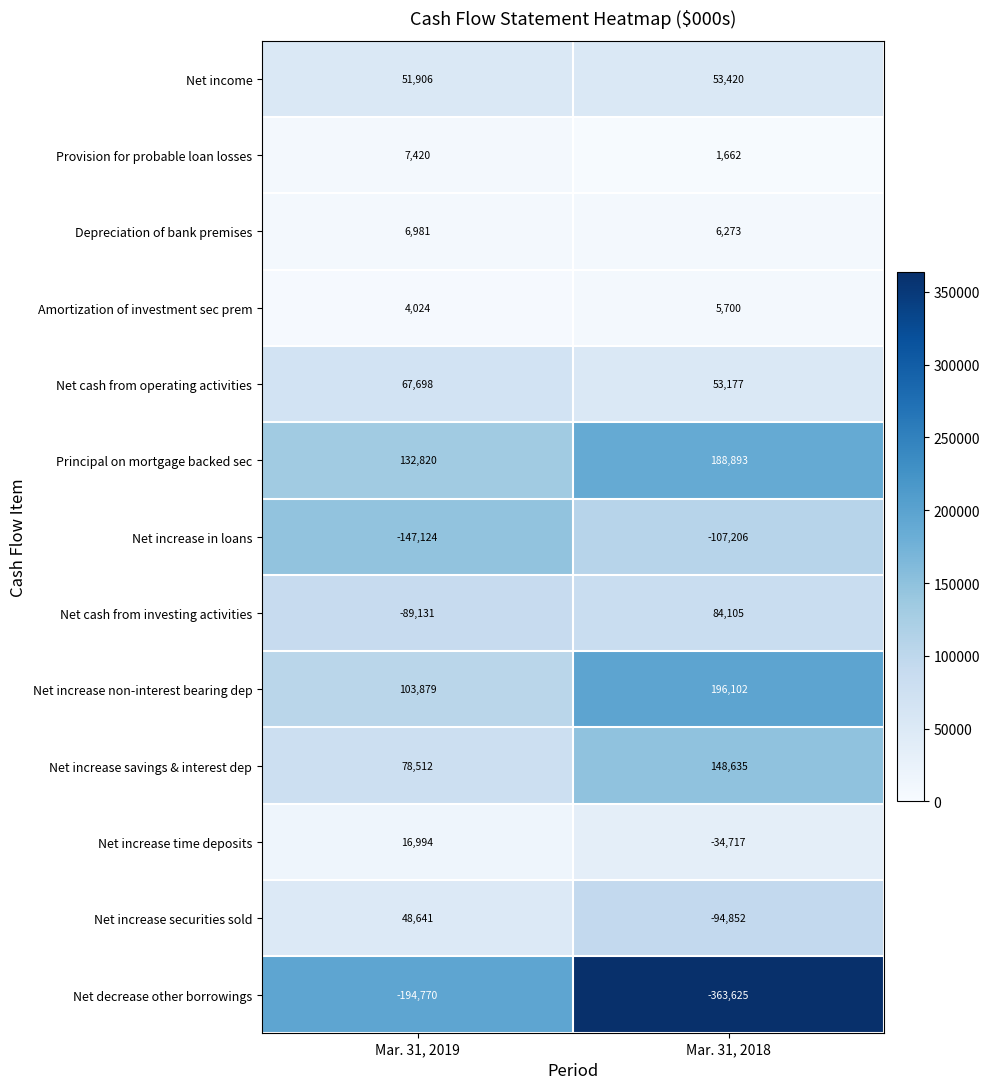

Between Mar. 31, 2019 and Mar. 31, 2018, which series saw the biggest shift?

Net cash from investing activities